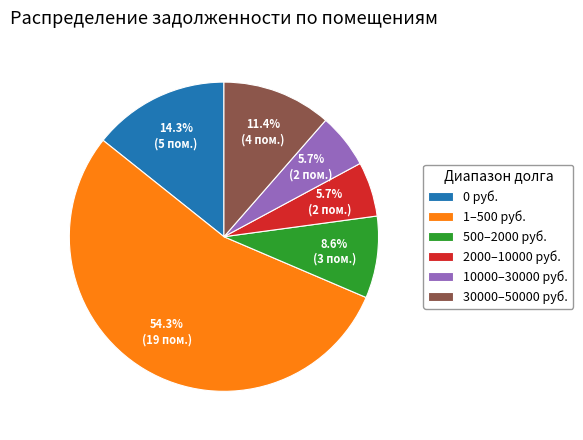

Which slice is the largest?

1–500 руб.